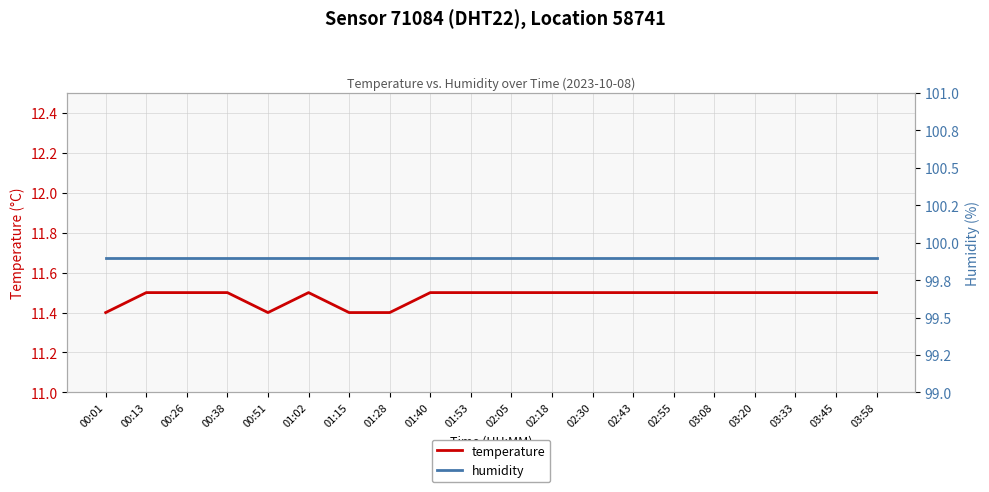

Which label corresponds to the largest value in the chart?

00:01